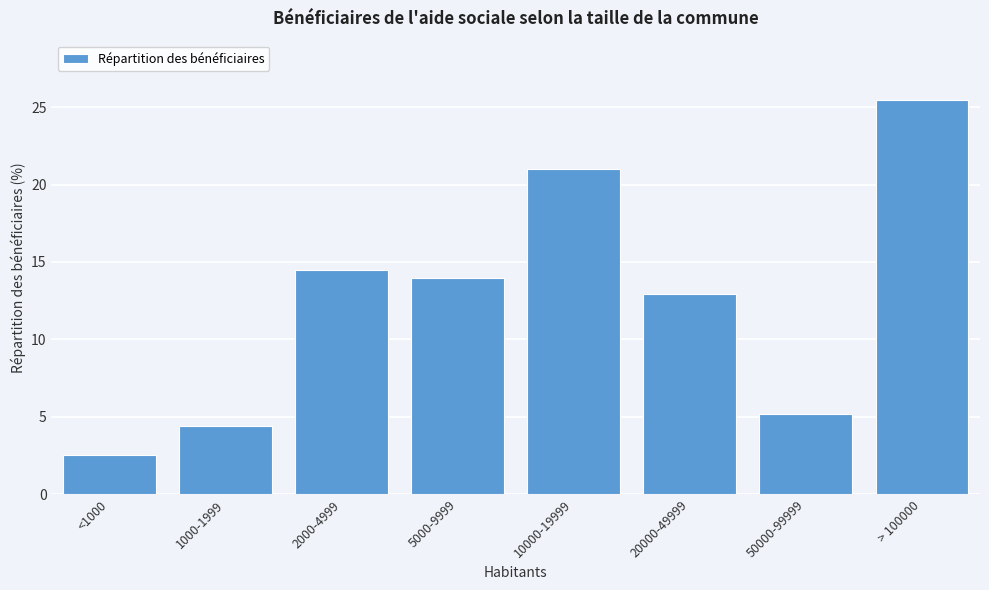

Reading left to right, extract all data points from this chart.

2.5	4.4	14.5	13.9	21.0	12.9	5.2	25.5